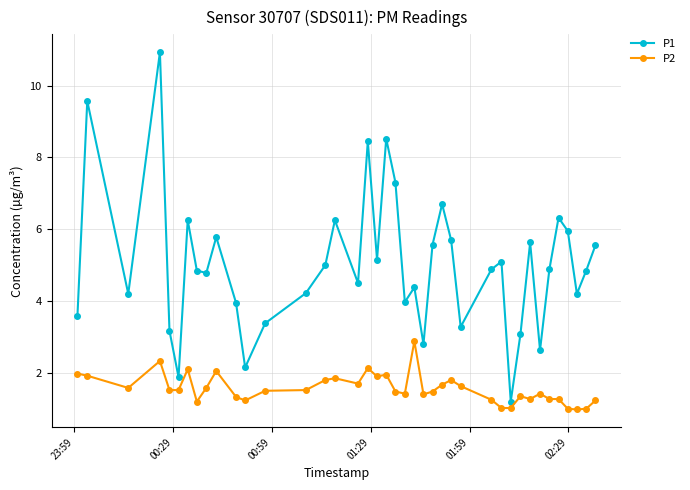

Which series has the widest spread of values?

P1